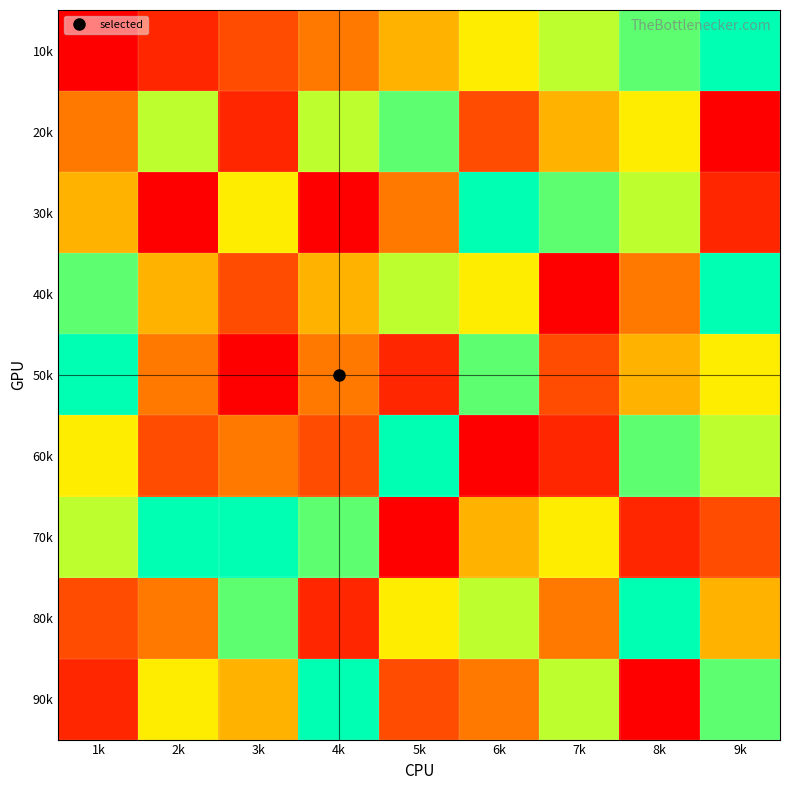

Between 8k and 7k, which is larger?

8k